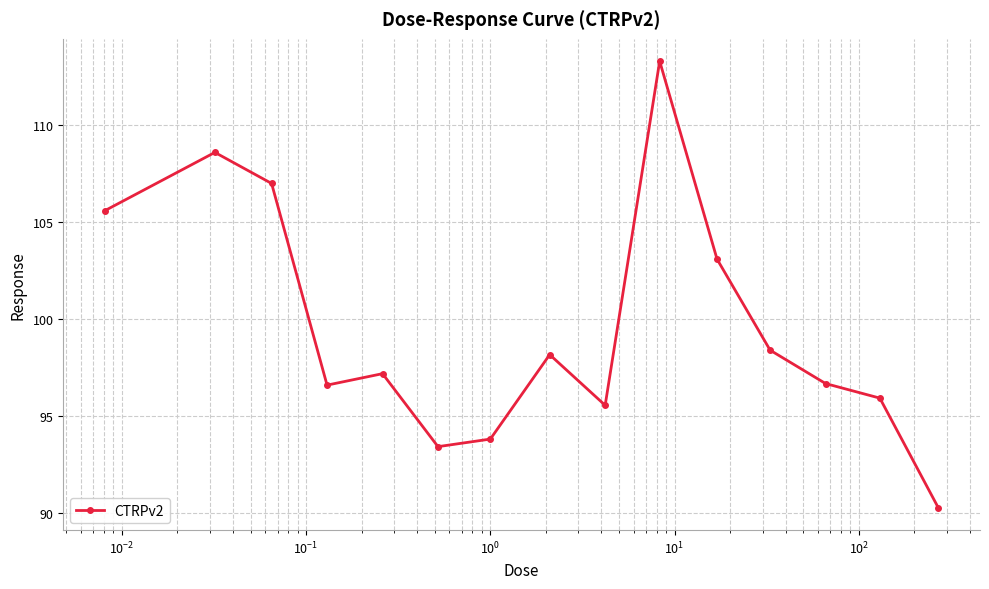

How many data points are less than 97?

7